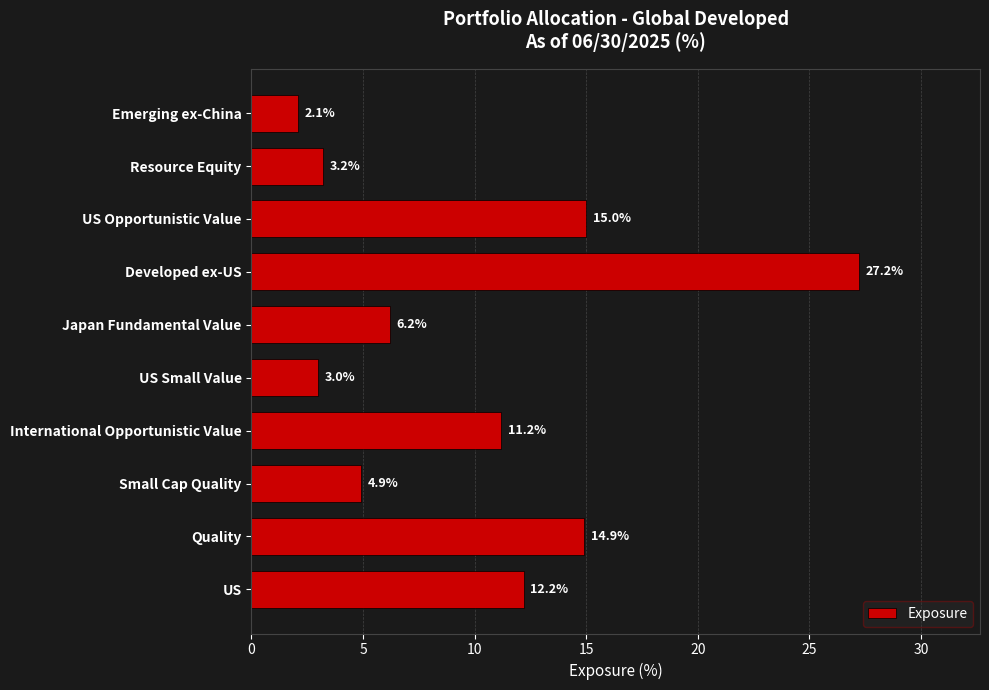

Which category has the highest value across all series?

Developed ex-US